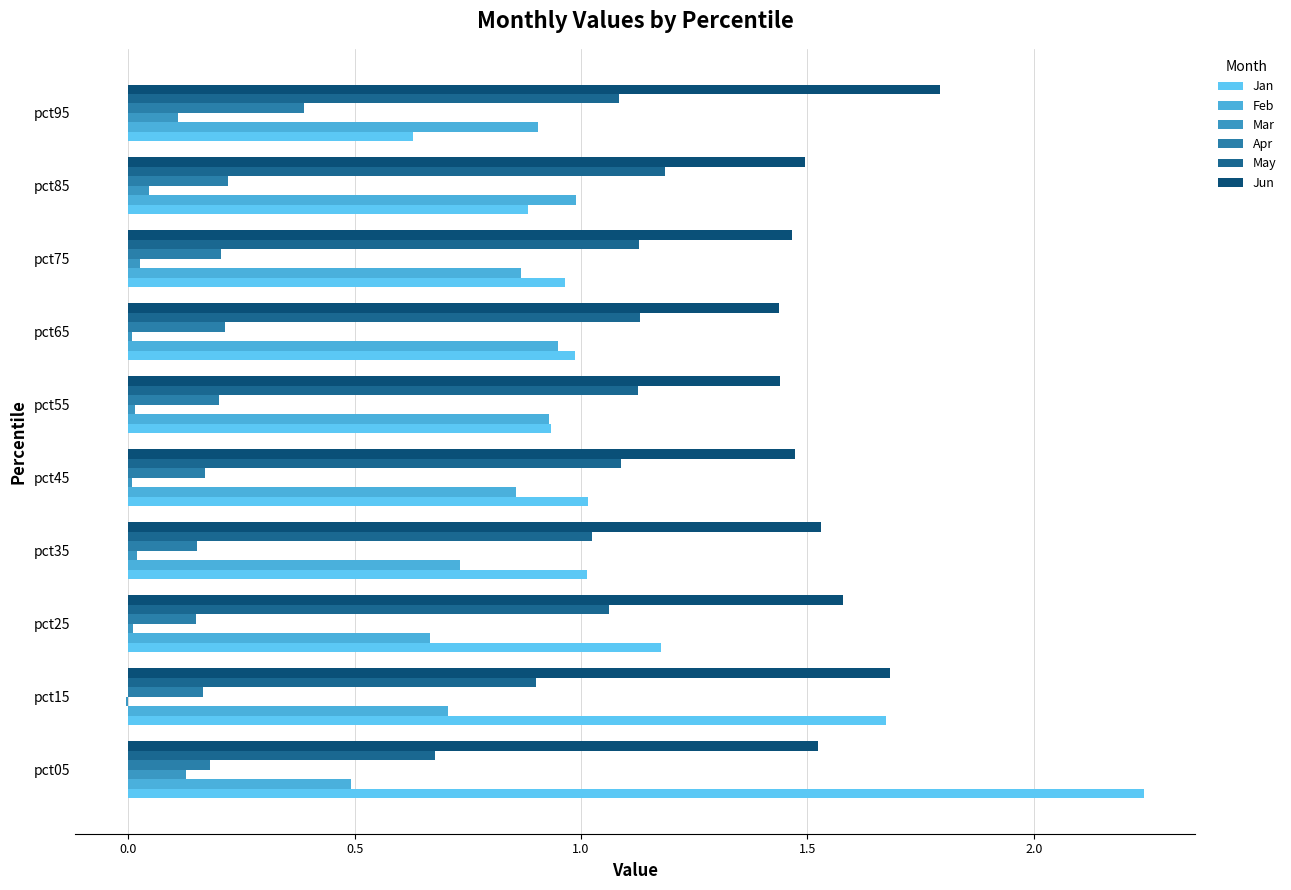

How many data points does each series have?

10